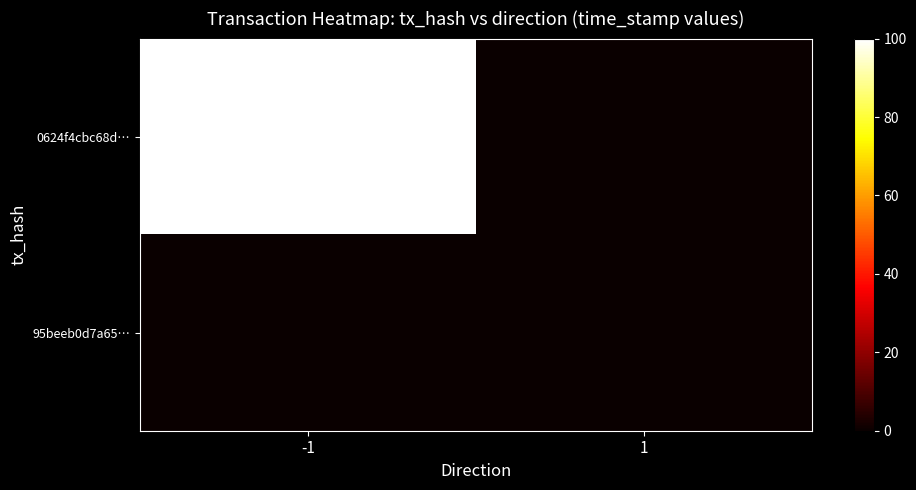

At -1, list the series in order from smallest to largest.

95beeb0d7a65…, 0624f4cbc68d…